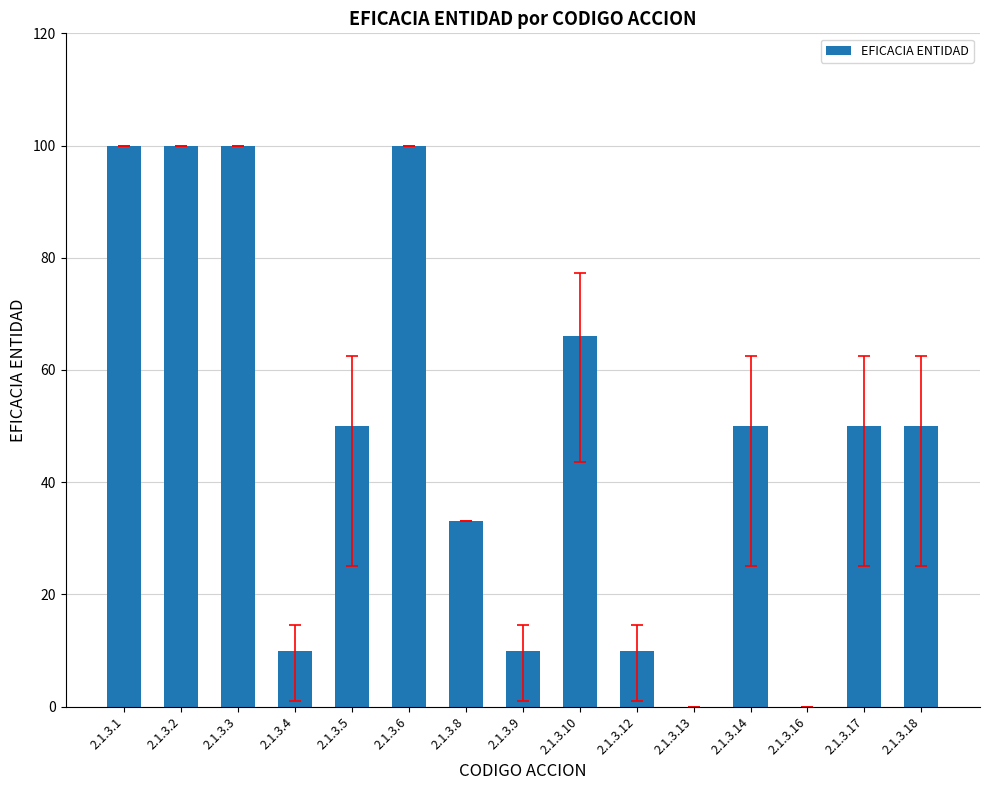

Reading left to right, extract all data points from this chart.

100	100	100	10	50	100	33	10	66	10	0	50	0	50	50